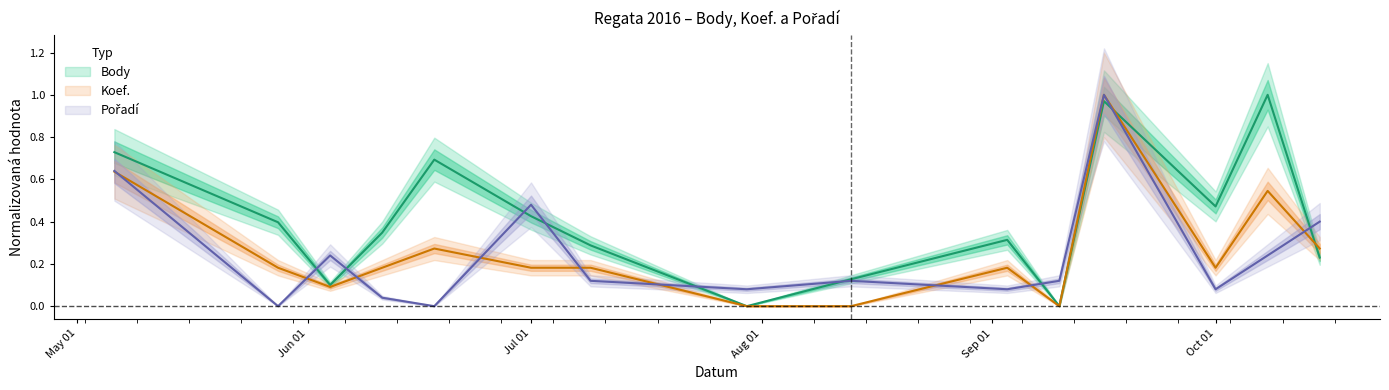

Reading right to left, extract all data points from this chart.

Body: 0.2	1.0	0.5	1.0	0.0	0.3	0.1	0.0	0.3	0.4	0.7	0.3	0.1	0.4	0.7
Koef.: 0.3	0.5	0.2	1.0	0.0	0.2	0.0	0.0	0.2	0.2	0.3	0.2	0.1	0.2	0.6
Pořadí: 0.4	0.2	0.1	1.0	0.1	0.1	0.1	0.1	0.1	0.5	0.0	0.0	0.2	0.0	0.6